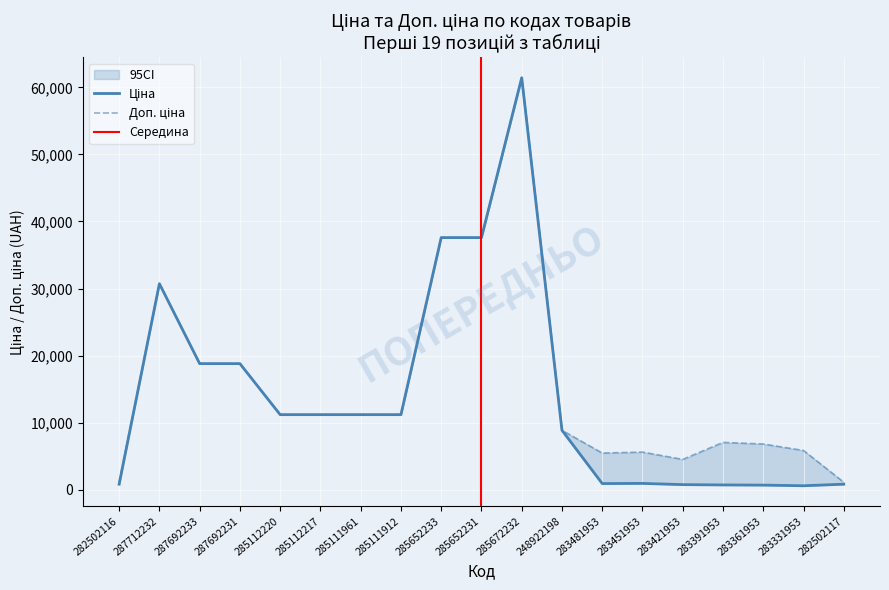

At 285111961, list the series in order from smallest to largest.

Ціна, Доп. ціна